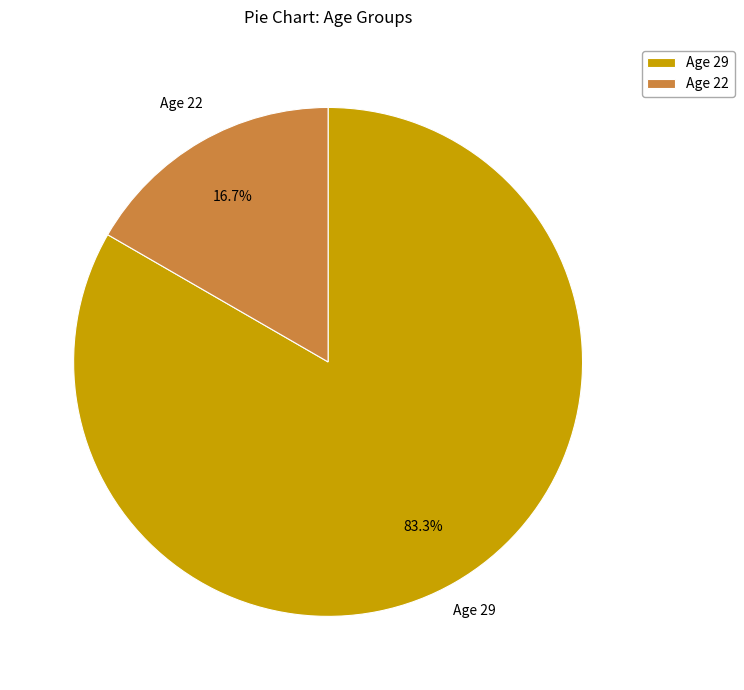

What percentage is NOT represented by Age 22?

83.3%